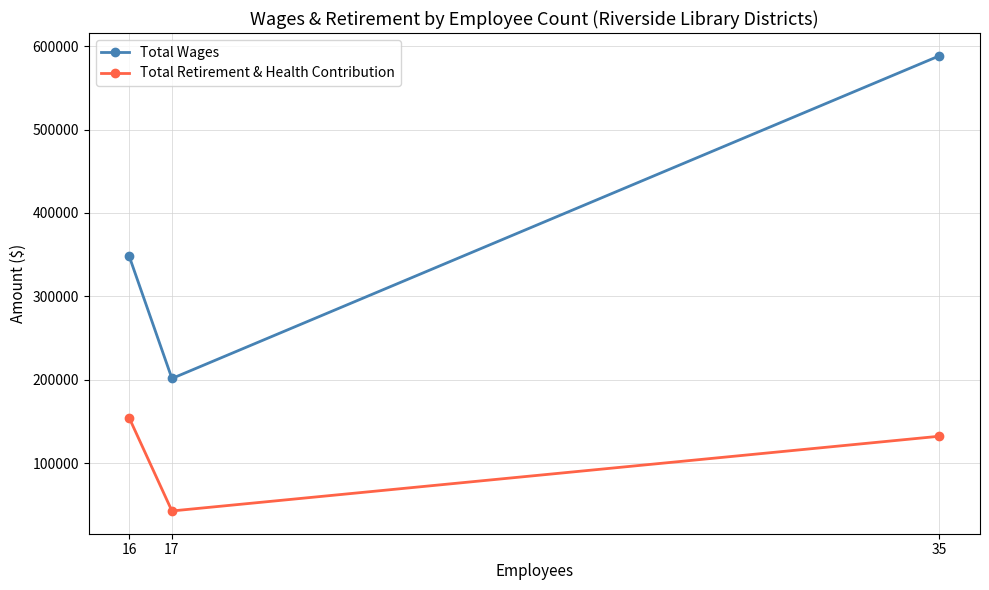

Reading right to left, what are all the values shown in this chart?

Total Wages: 35=588592	17=201442	16=347794
Total Retirement & Health Contribution: 35=132175	17=42514	16=153967